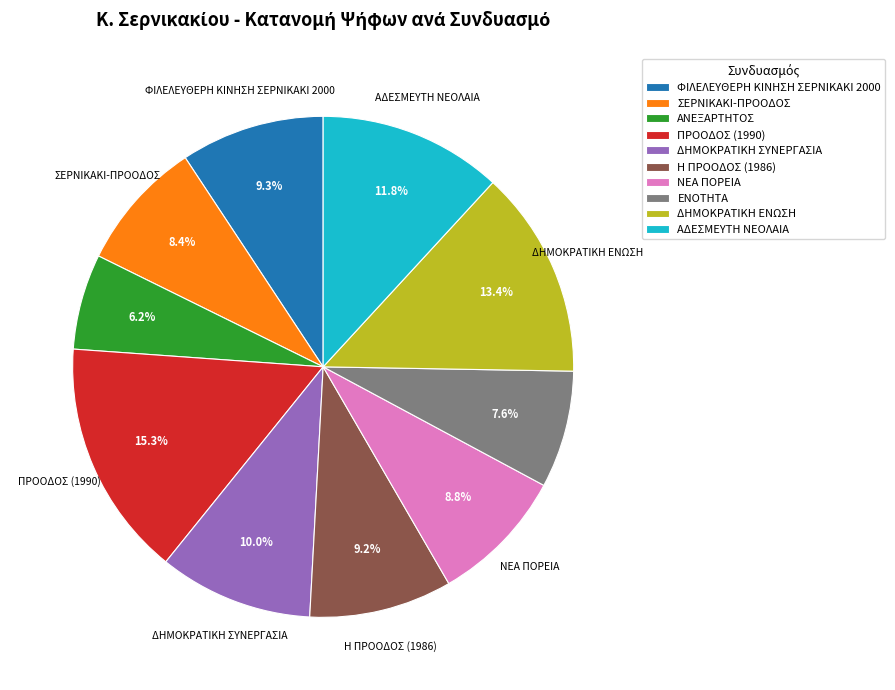

To the nearest percent, what percentage of the pie is ΔΗΜΟΚΡΑΤΙΚΗ ΕΝΩΣΗ?

13%